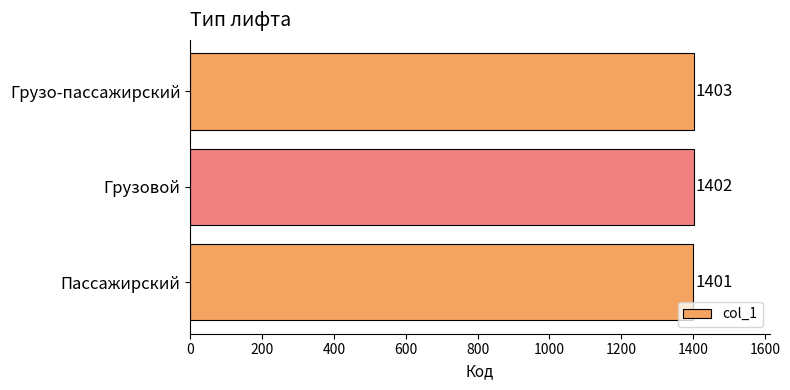

Rank the categories by value from highest to lowest.

Грузо-пассажирский, Грузовой, Пассажирский